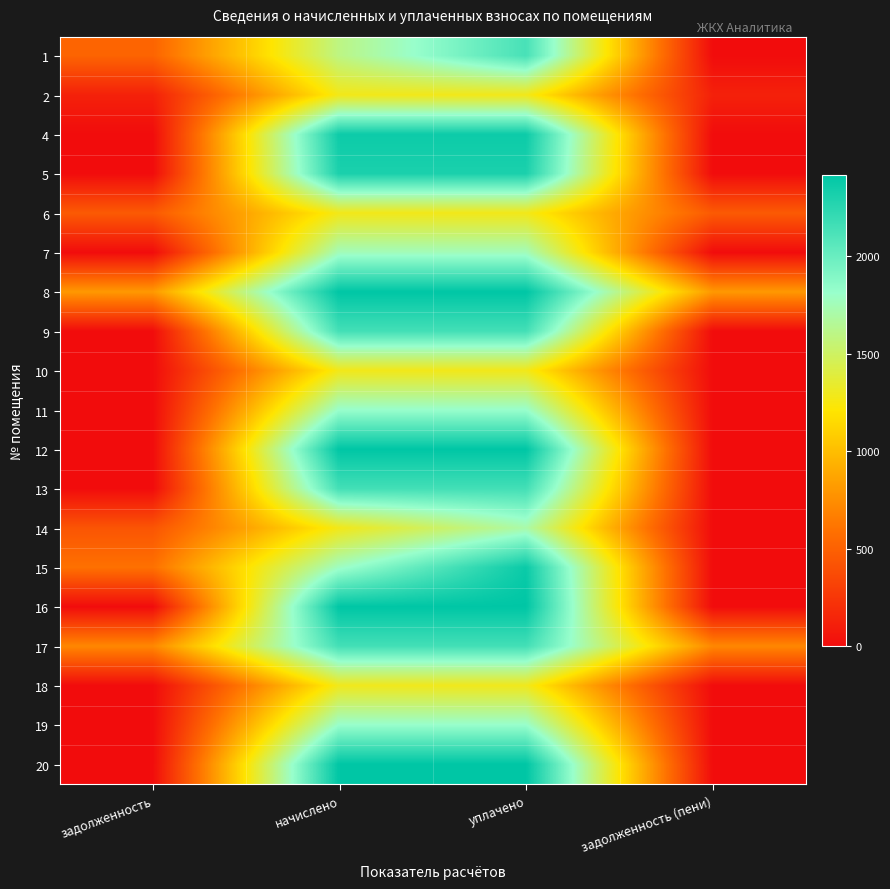

Which label corresponds to the smallest value in the chart?

задолженность (пени)